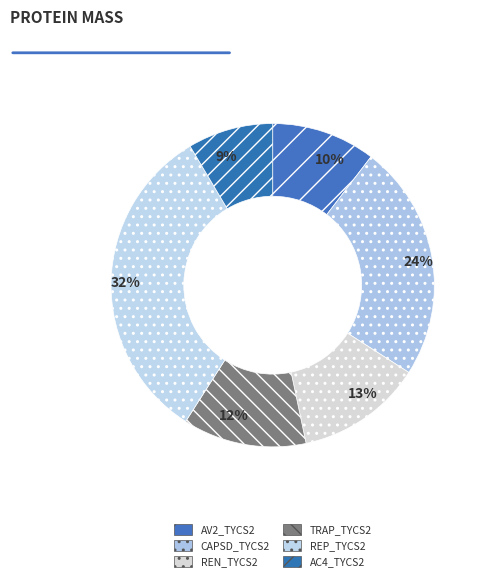

Which category has the smallest portion of the pie?

AC4_TYCS2